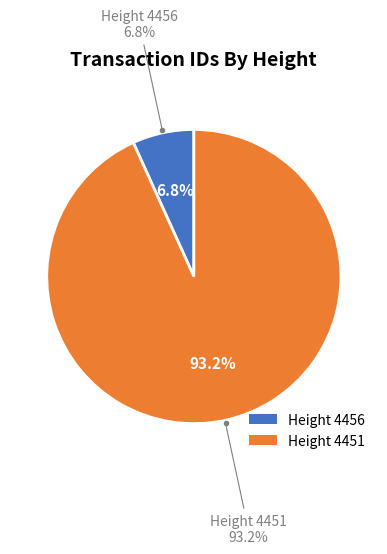

Which category has the smallest portion of the pie?

4456